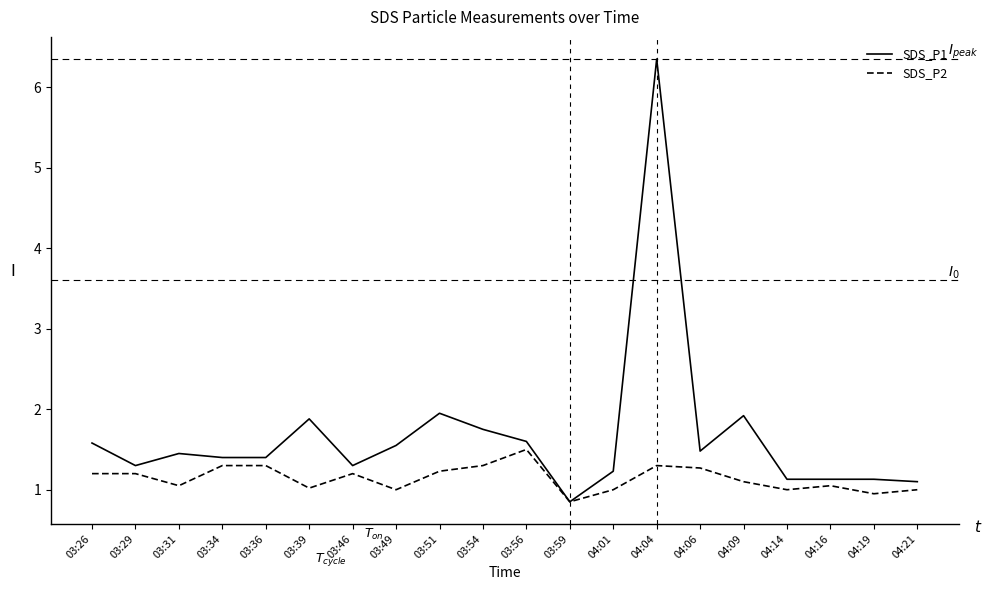

At which label does SDS_P1 reach its minimum?

03:59